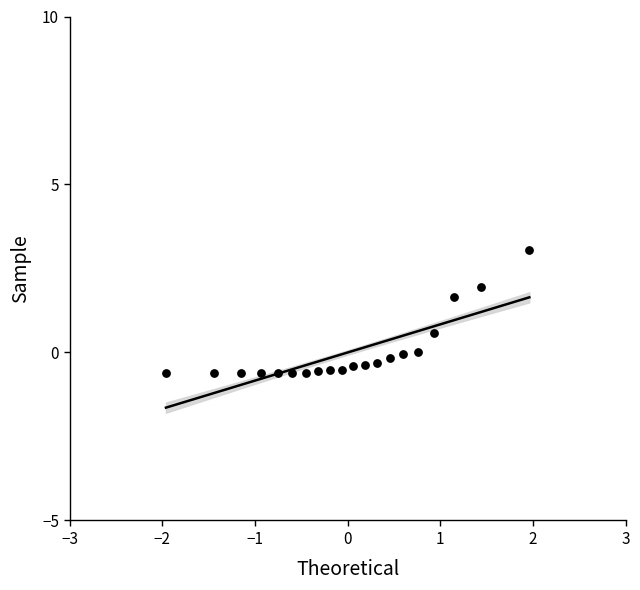

What Y value in the scatter plot is closest to 1?

0.6